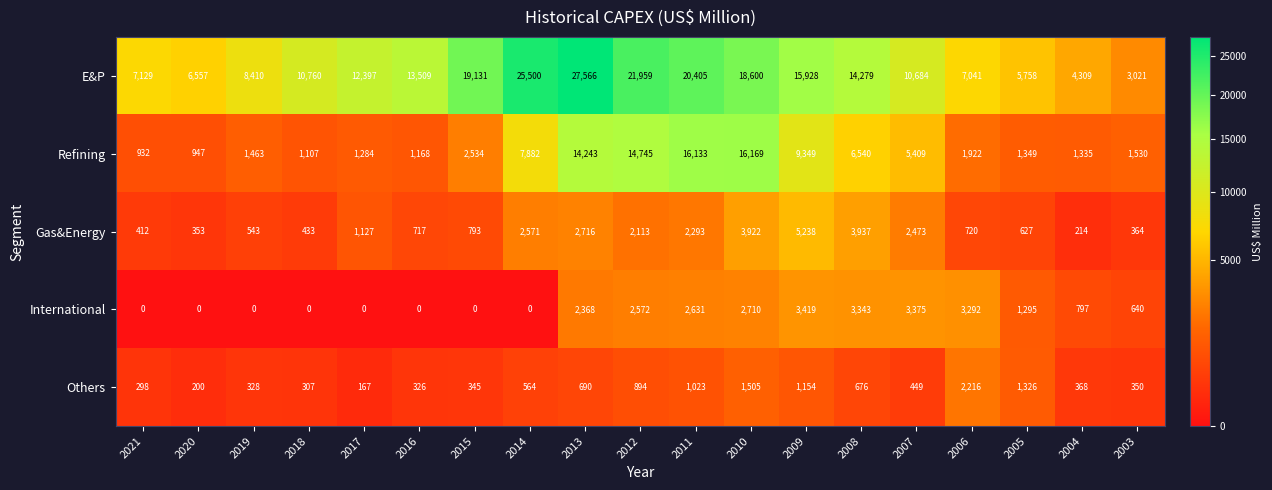

What is the total value across all series at 2013?

47583